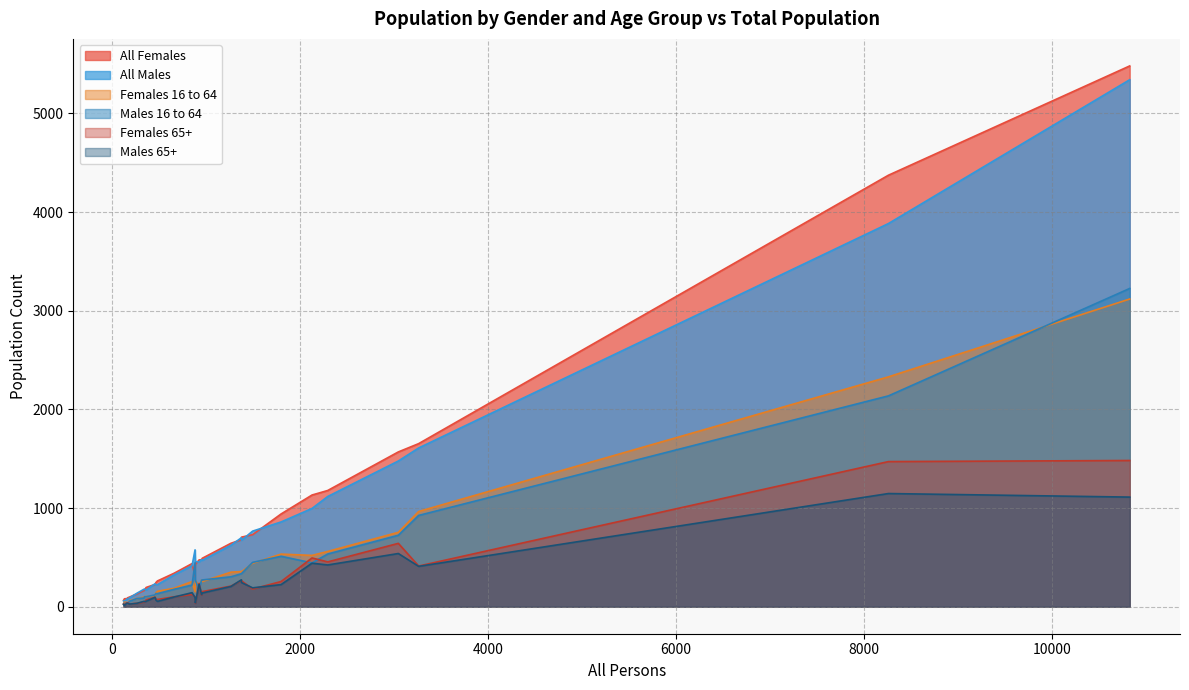

List the series in order of their peak value, highest first.

All Females, All Males, Males 16 to 64, Females 16 to 64, Females 65+, Males 65+